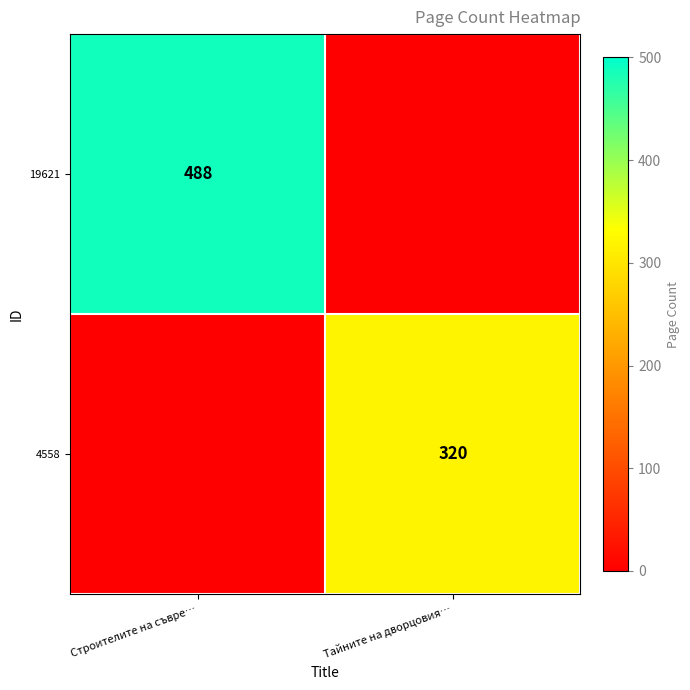

At how many categories does at least one series exceed 242?

2